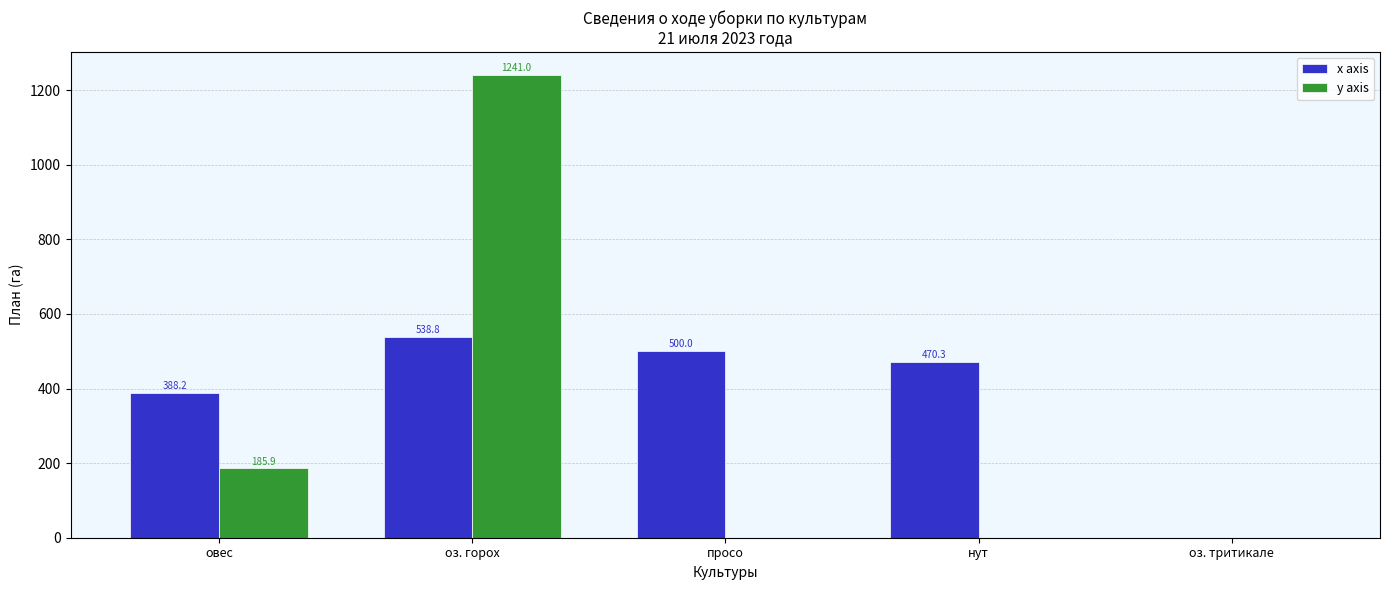

What is the sum of the y axis values at просо and овес?

185.9